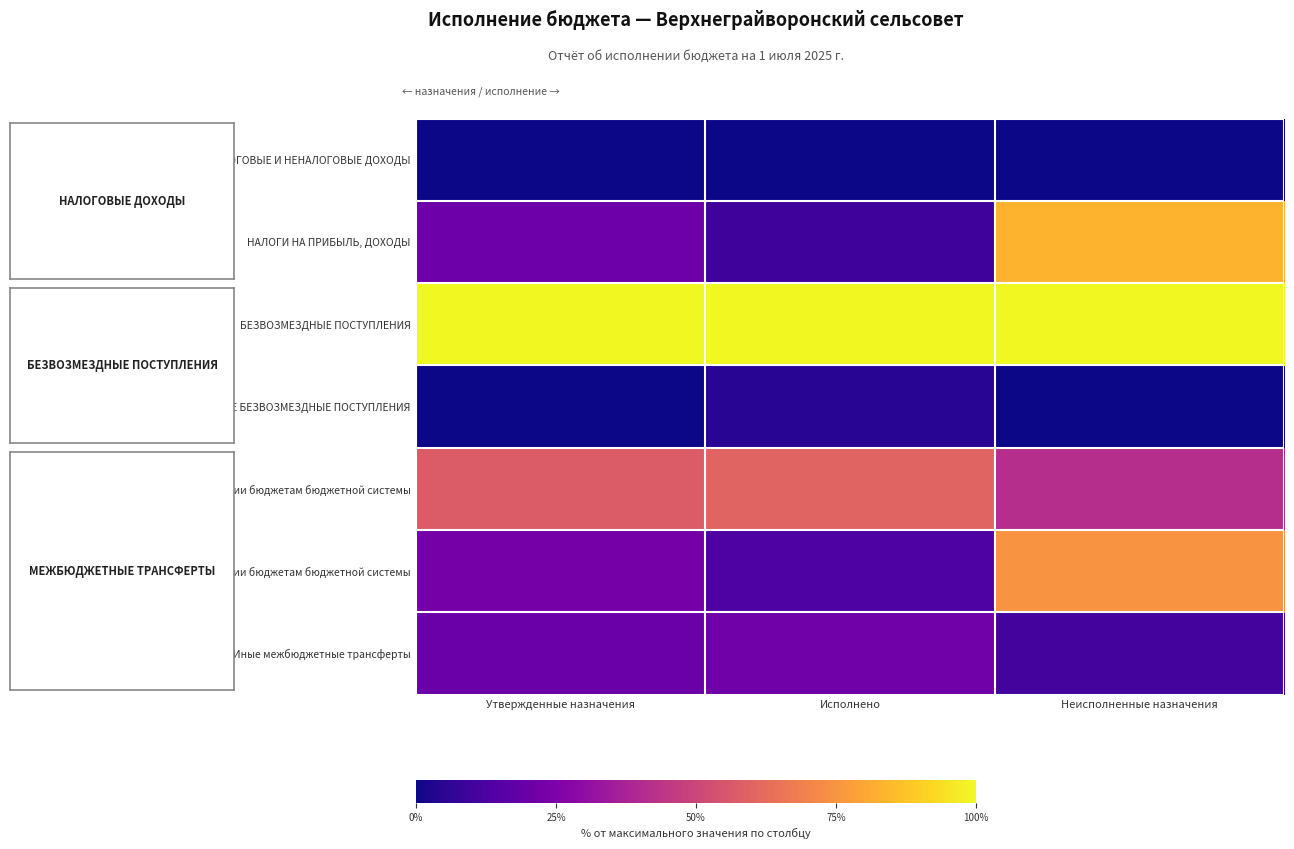

Which label corresponds to the largest value in the chart?

Утвержденные назначения